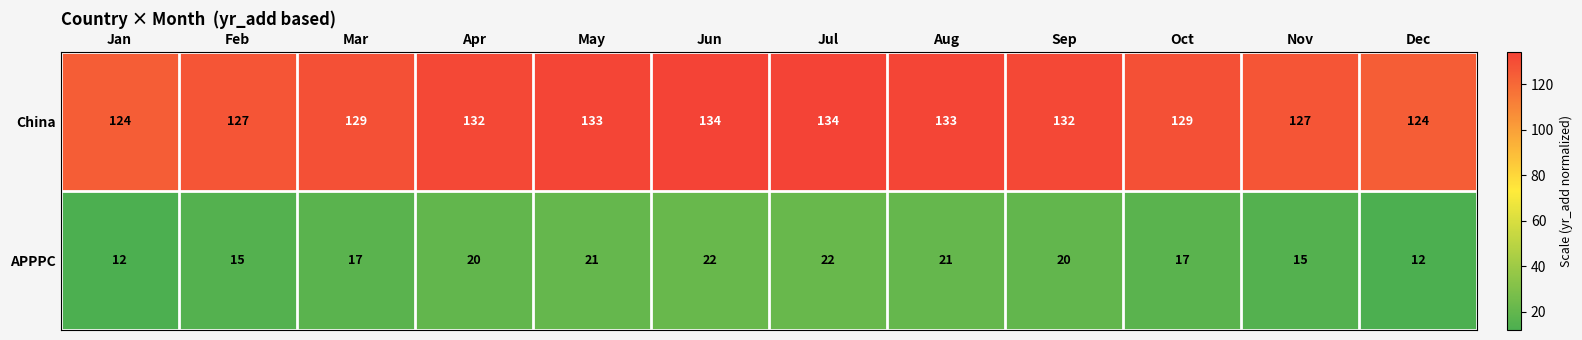

Reading left to right, extract all data points from this chart.

China: 124	127	129	132	133	134	134	133	132	129	127	124
APPPC: 12	15	17	20	21	22	22	21	20	17	15	12